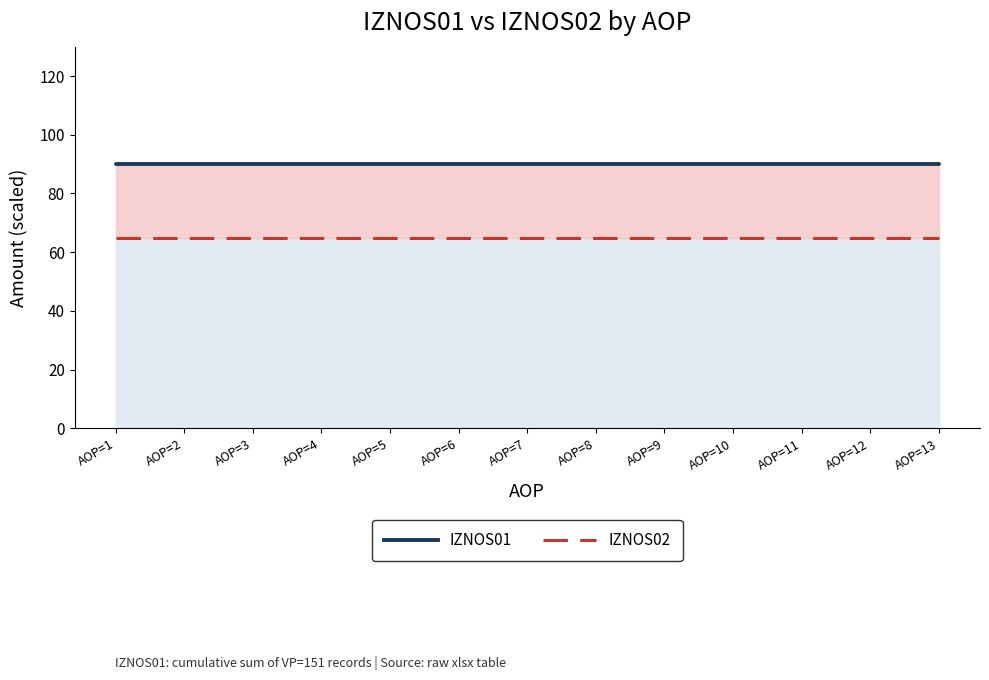

What are all the series names shown in the legend?

IZNOS01, IZNOS02